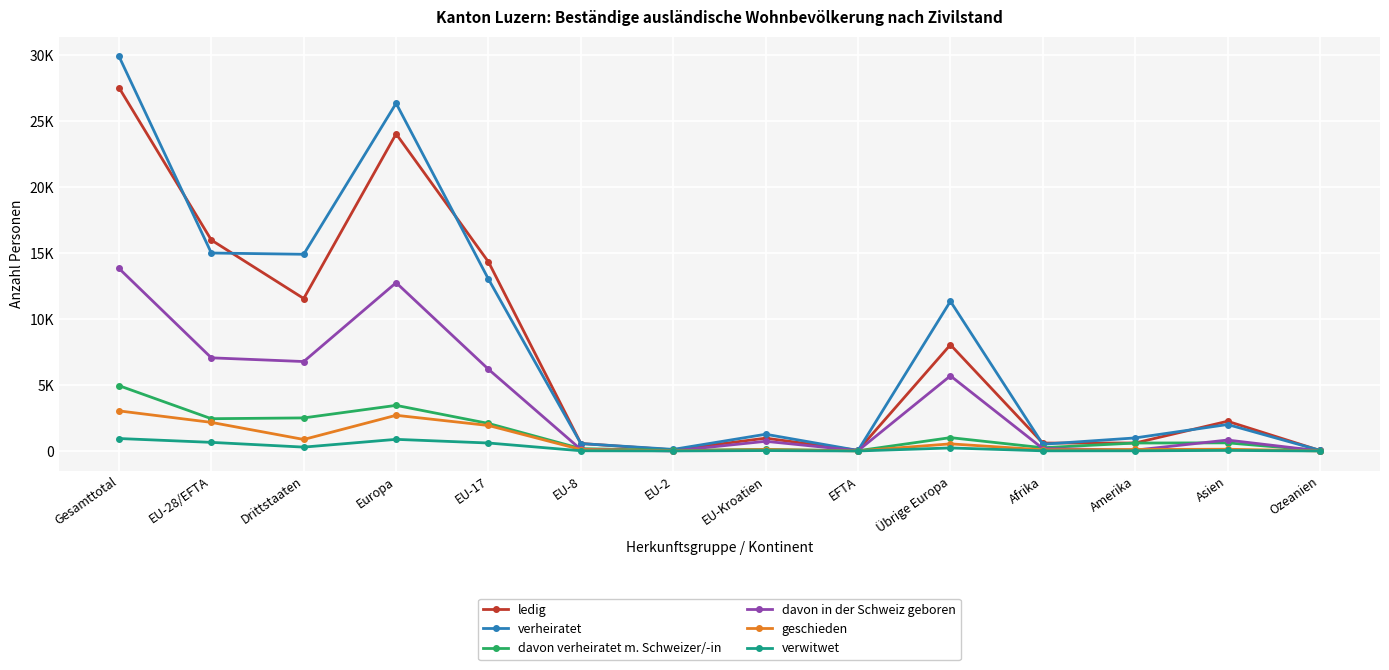

Between EU-28/EFTA and Europa, which series saw the biggest shift?

verheiratet